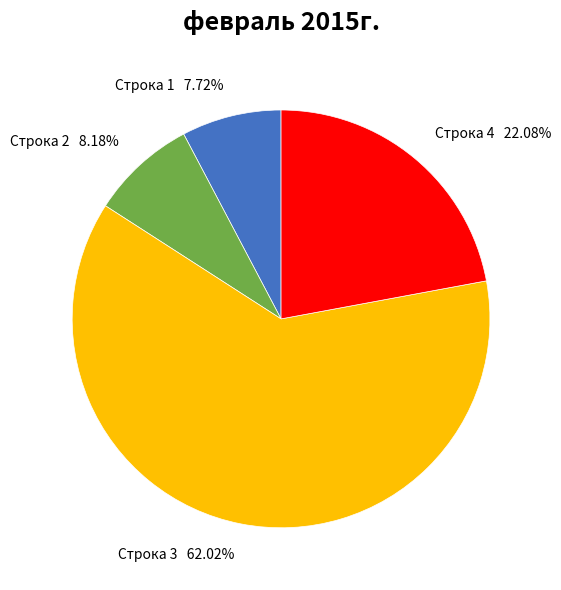

Combined, do Строка 4 and Строка 1 account for over 50%?

No